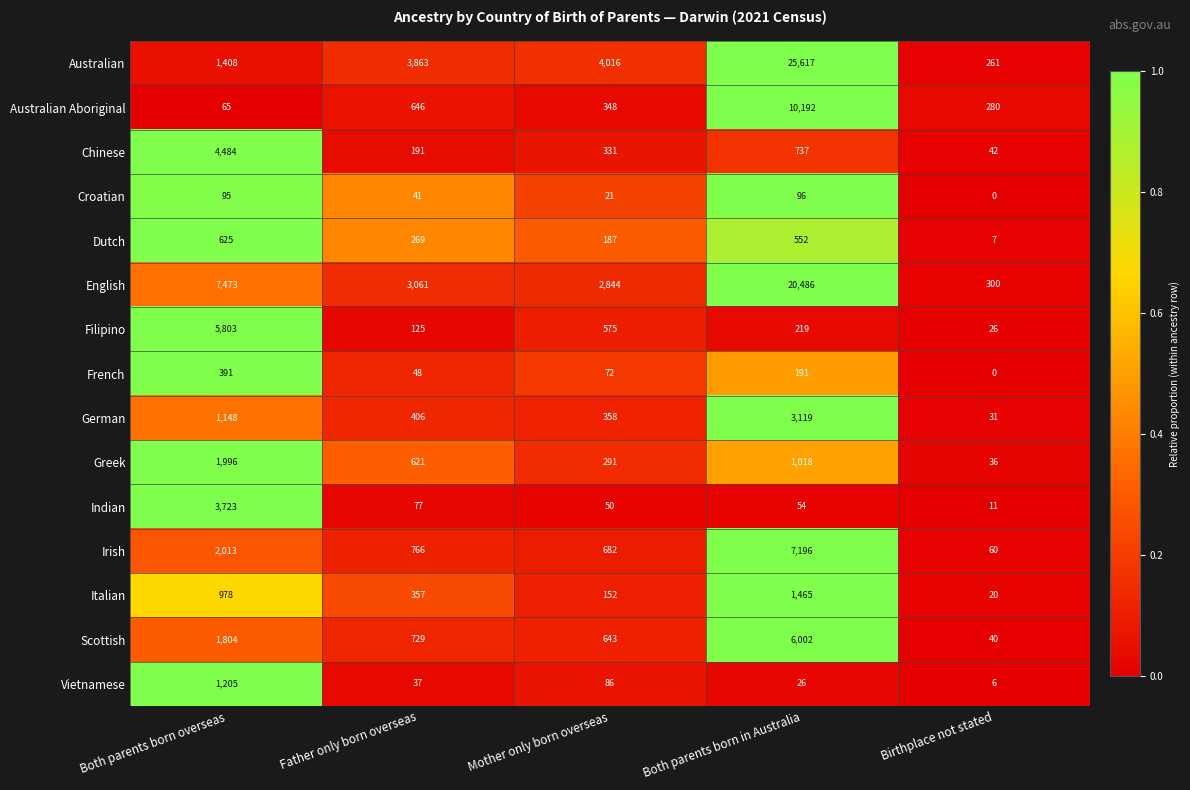

Which label corresponds to the largest value in the chart?

Both parents born in Australia